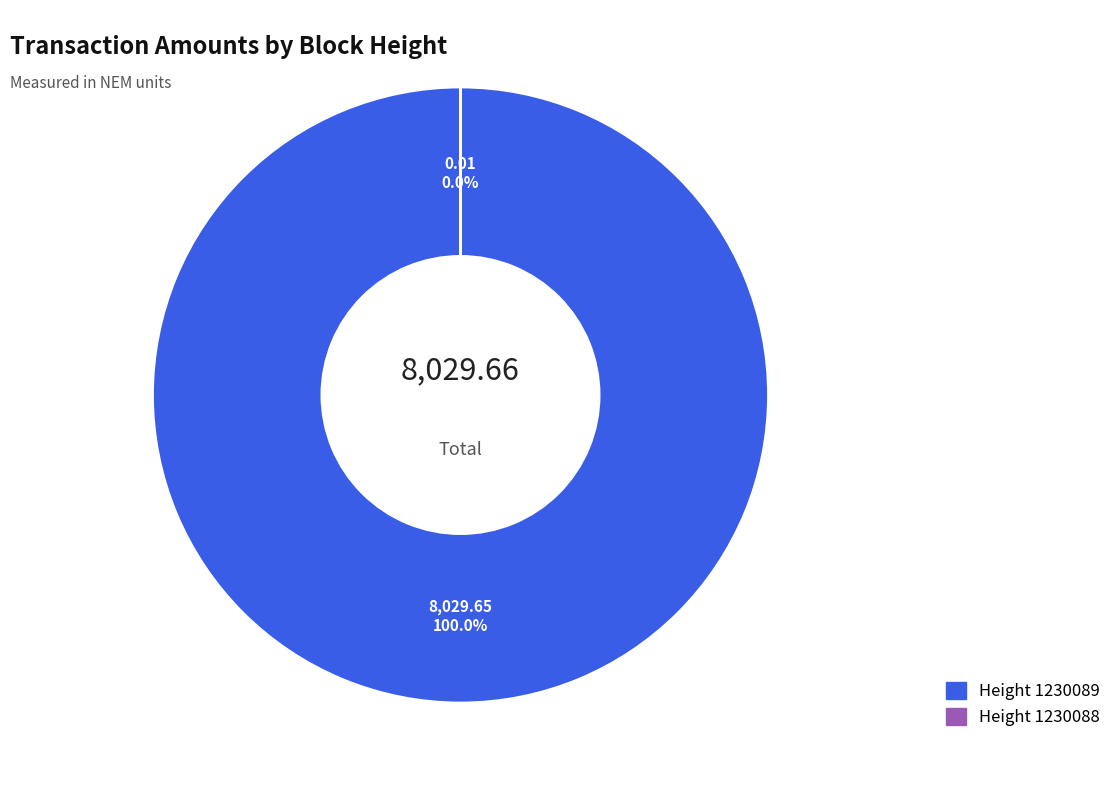

How many segments does this pie chart have?

2